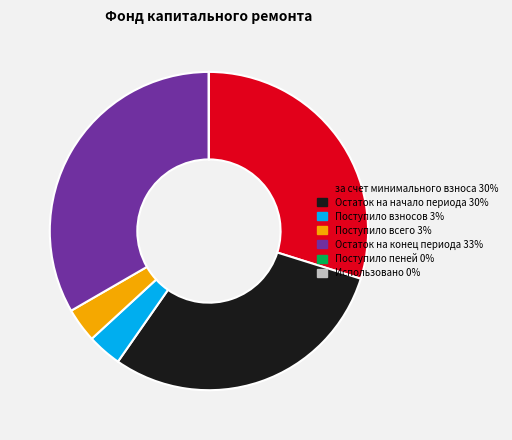

Is there a majority slice in this chart?

No